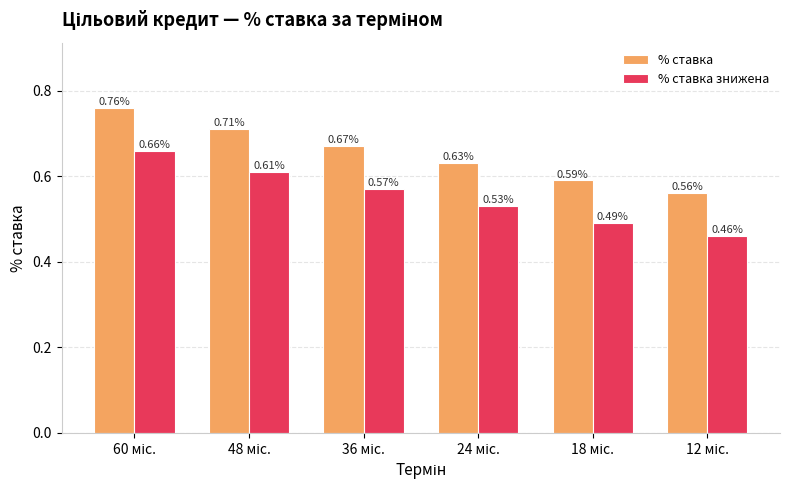

What is the difference between the second highest and second lowest values in the % ставка знижена series?

0.1